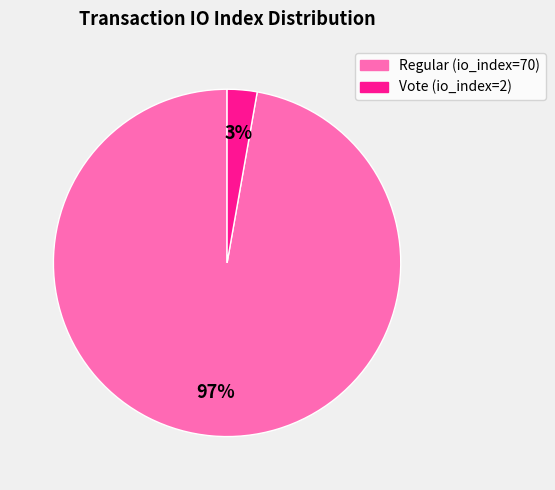

Which category has the smallest portion of the pie?

Vote (io_index=2)